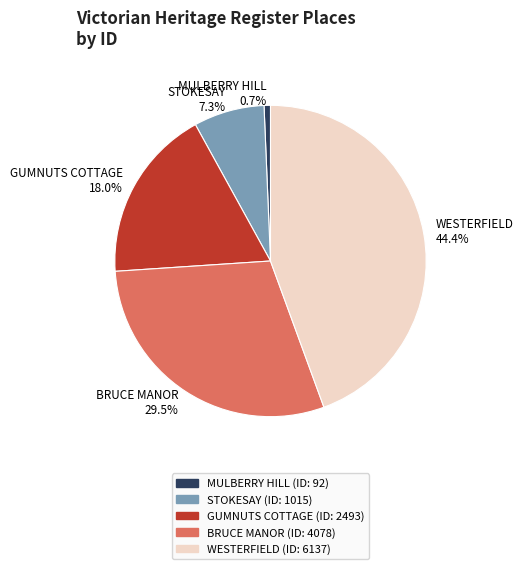

Does BRUCE MANOR represent more than half of the total?

No